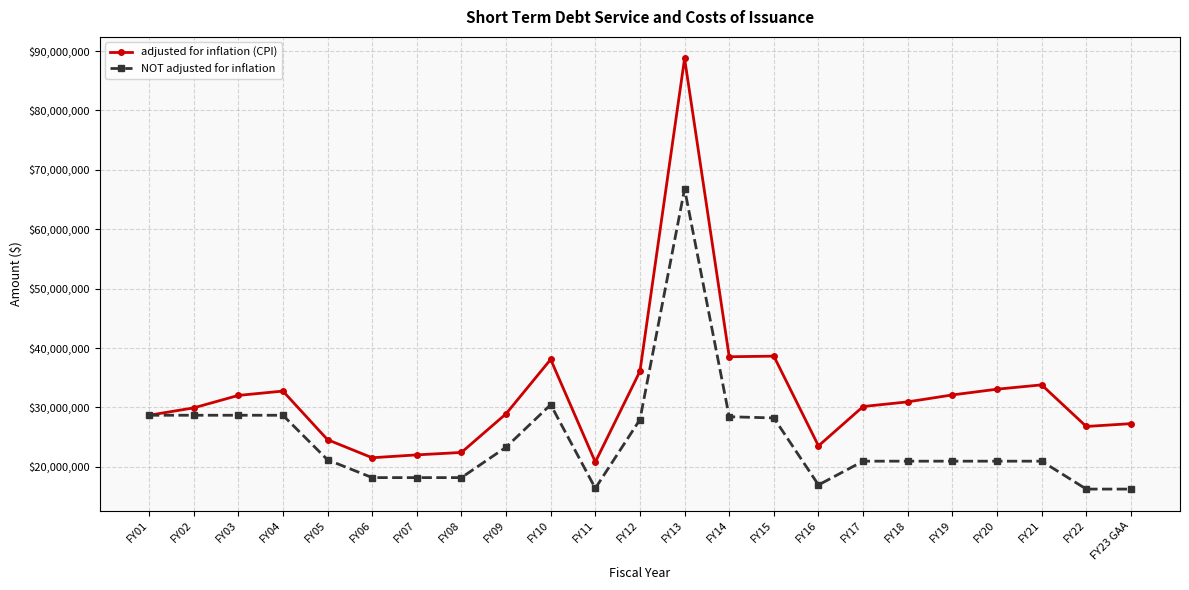

What is the sum of the NOT adjusted for inflation values at FY23 GAA and FY15?

44478000